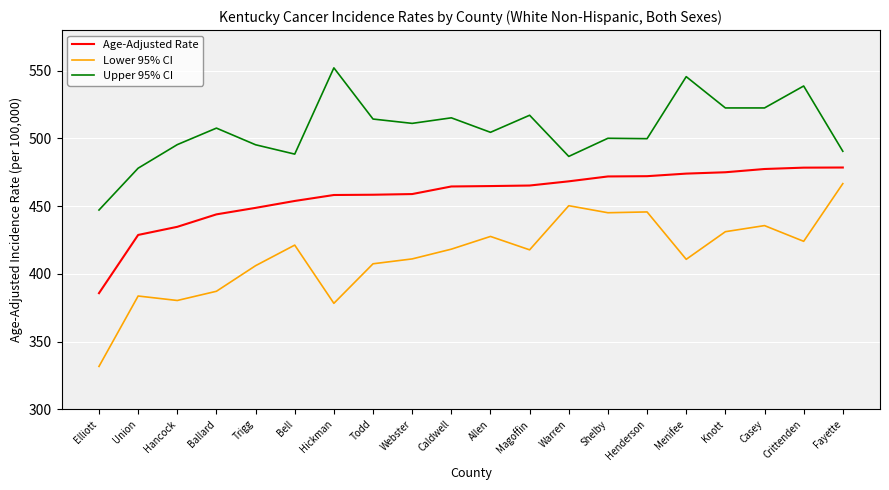

Is it true that Age-Adjusted Rate equals 267.3 at Fayette?

False